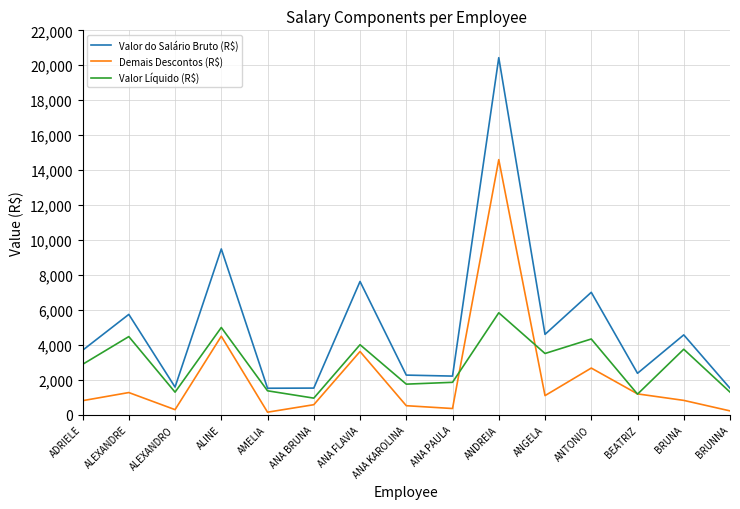

The Valor Líquido (R$) series shows 1855.8 at ANA PAULA. True or false?

True